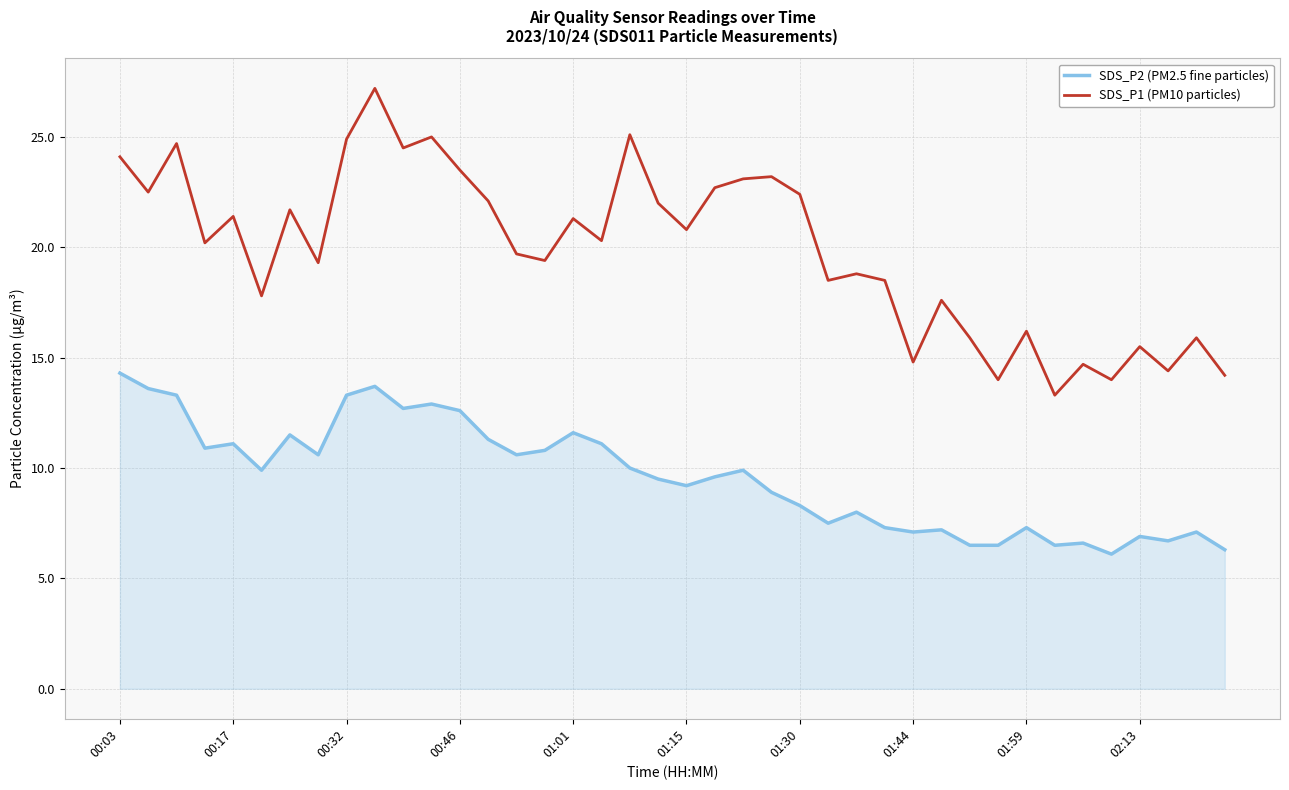

True or false: SDS_P2 (PM2.5 fine particles) and SDS_P1 (PM10 particles) intersect in this chart.

False